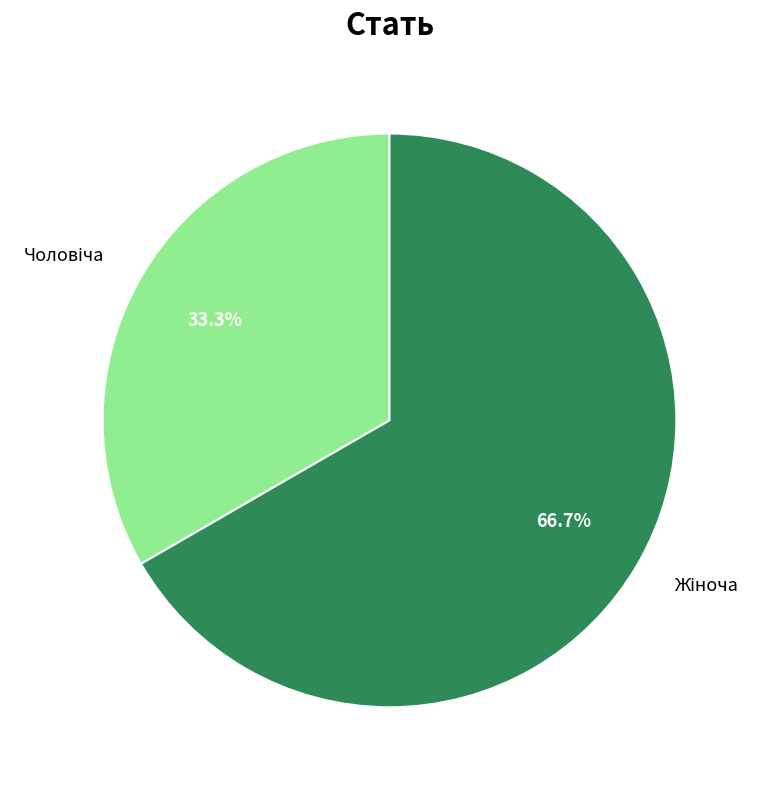

Count the number of slices in the pie.

2